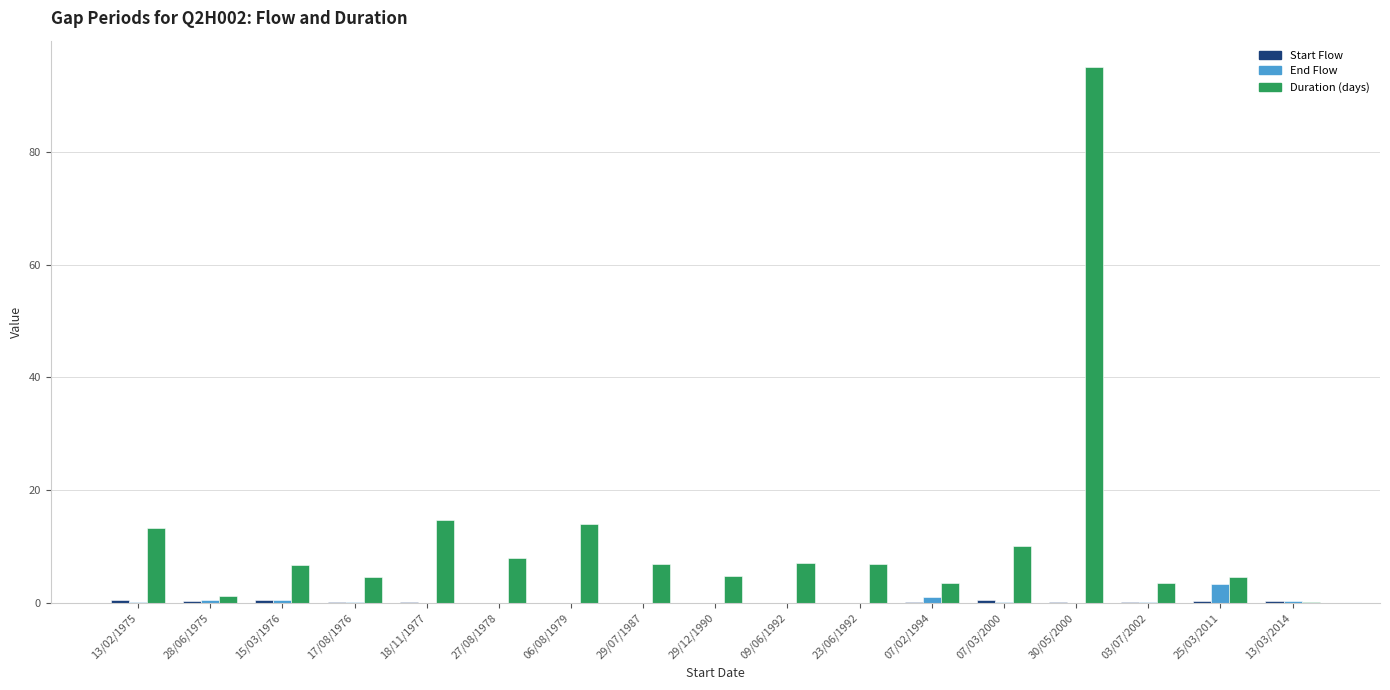

How many groups of bars are there?

17